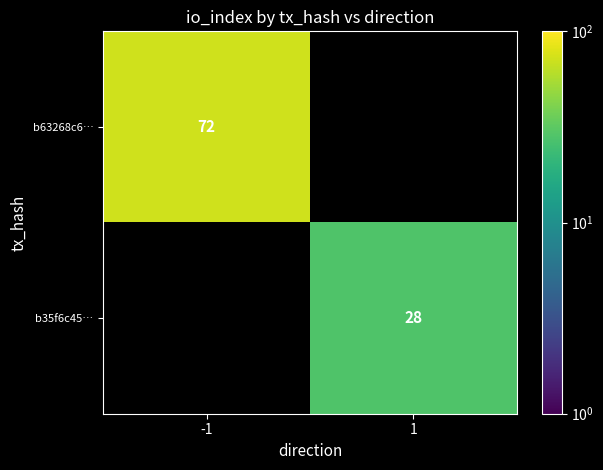

Is it true that b35f6c45… equals 28 at 1?

True